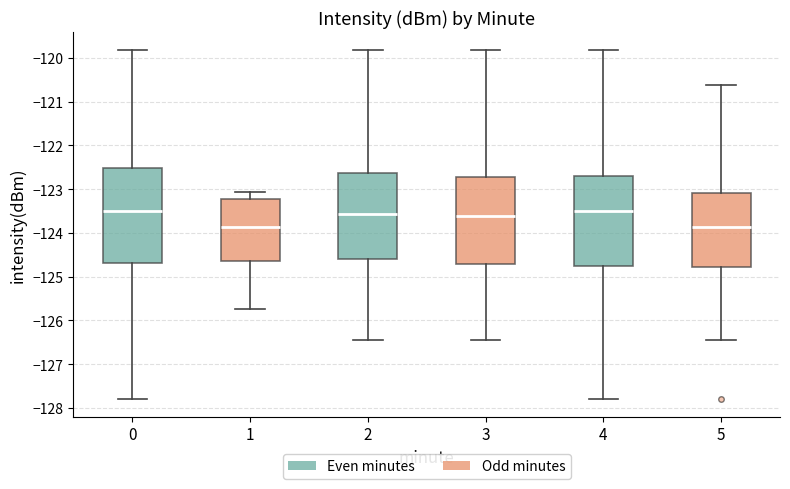

Reading left to right, read every box against the y-axis: the position of its median line, the range the box covers, and the ends of its whiskers. The values are not printed on the chart, so give them approximately, as read against the axis.

0: median -123.5, box -124.7 to -122.5, whiskers -127.8 to -119.8
1: median -123.9, box -124.6 to -123.2, whiskers -125.7 to -123.1
2: median -123.6, box -124.6 to -122.6, whiskers -126.5 to -119.8
3: median -123.6, box -124.7 to -122.7, whiskers -126.5 to -119.8
4: median -123.5, box -124.8 to -122.7, whiskers -127.8 to -119.8
5: median -123.9, box -124.8 to -123.1, whiskers -126.5 to -120.6